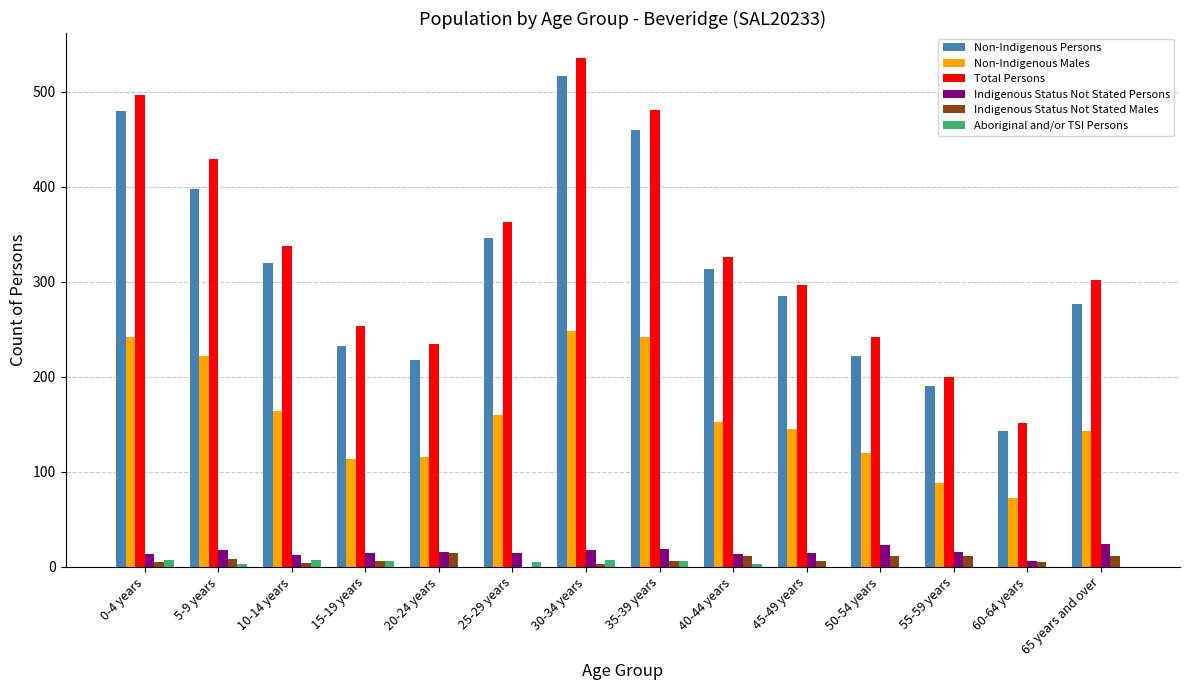

What is the sum of all Aboriginal and/or TSI Persons values?

44